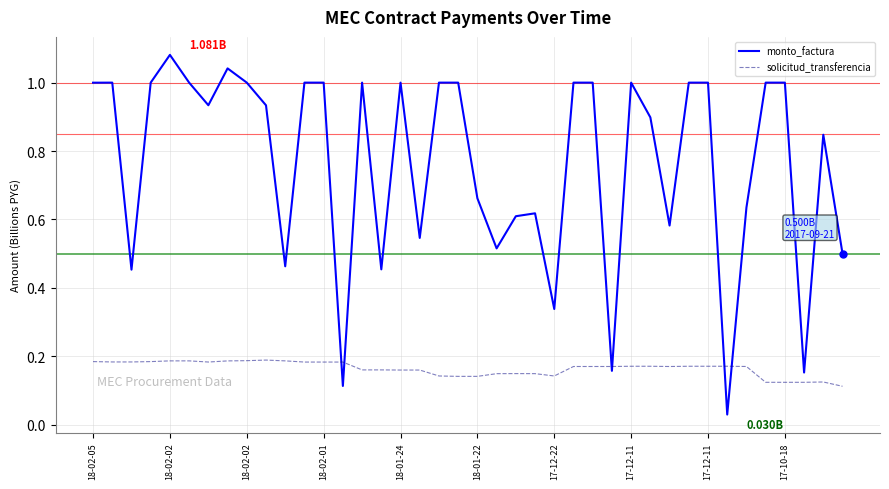

List the series in order of their peak value, highest first.

monto_factura, solicitud_transferencia